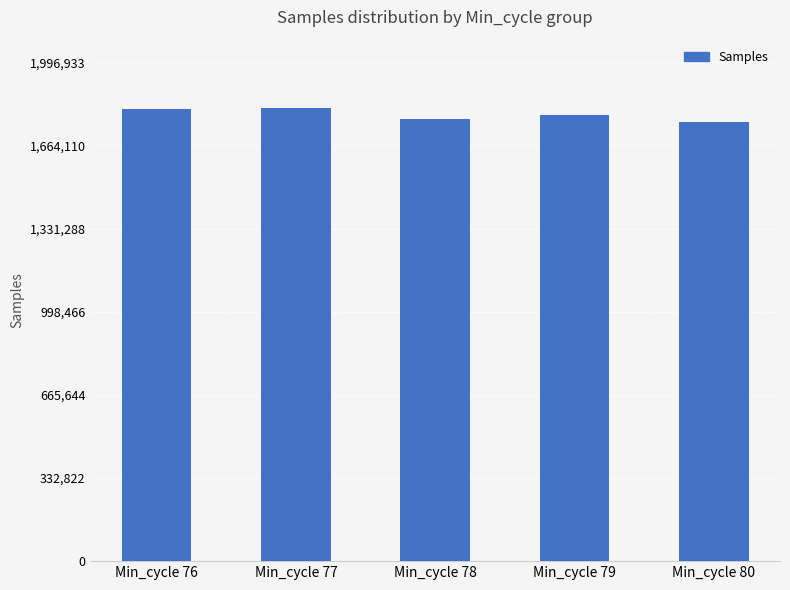

What is the value of the 3rd bar from the left?

1769263